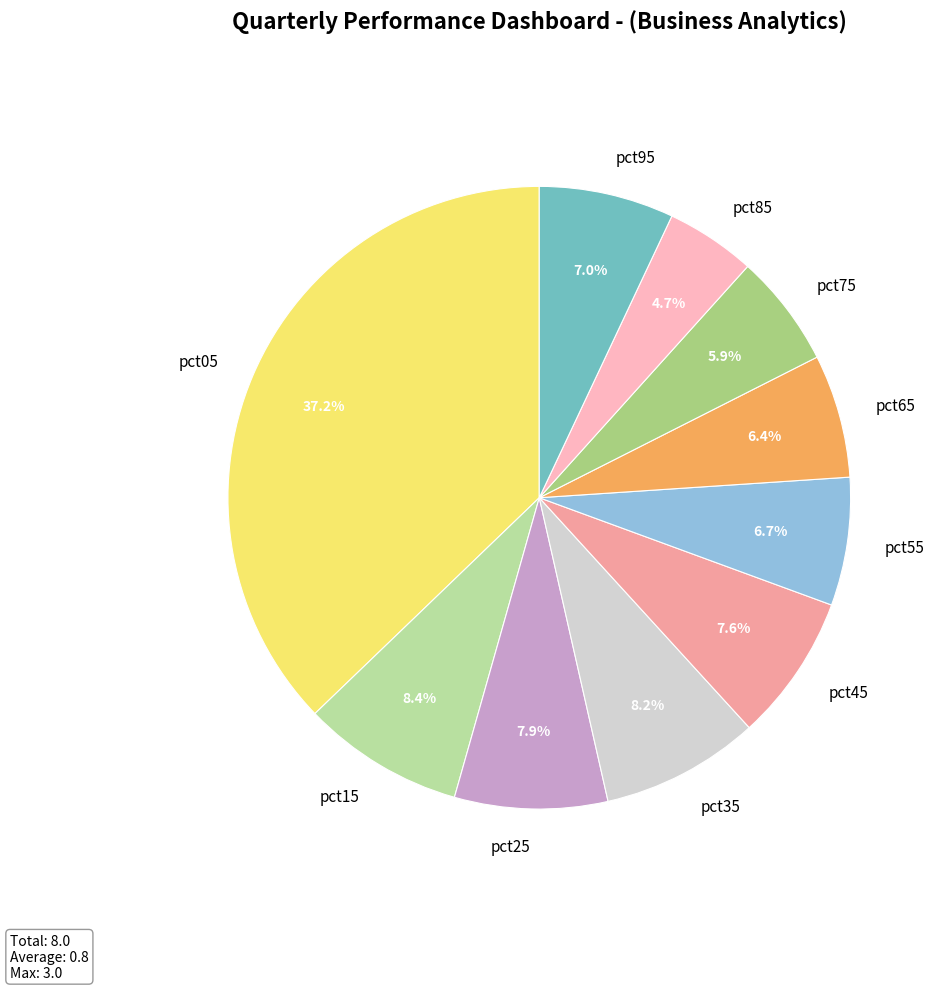

Does any single category account for the majority?

No